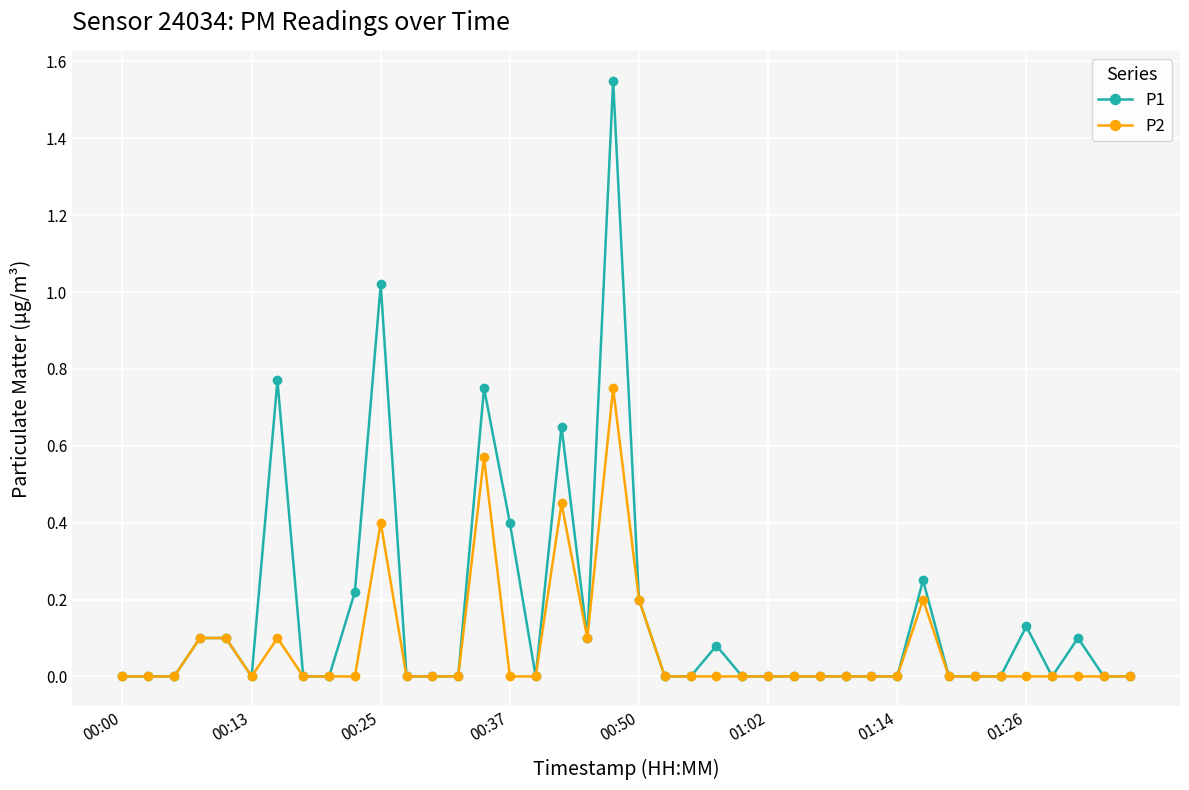

What is the sum of all P2 values?

3.0